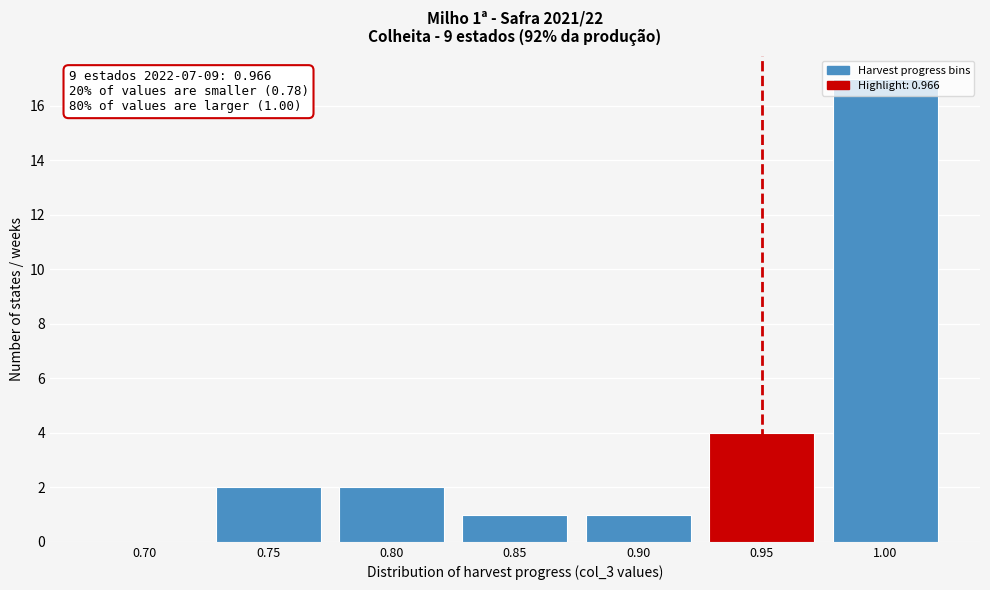

What is the greatest value displayed?

17